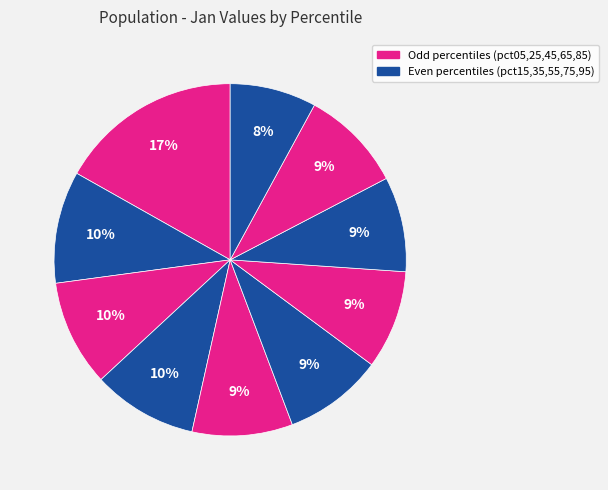

How many slices are in this pie chart?

10